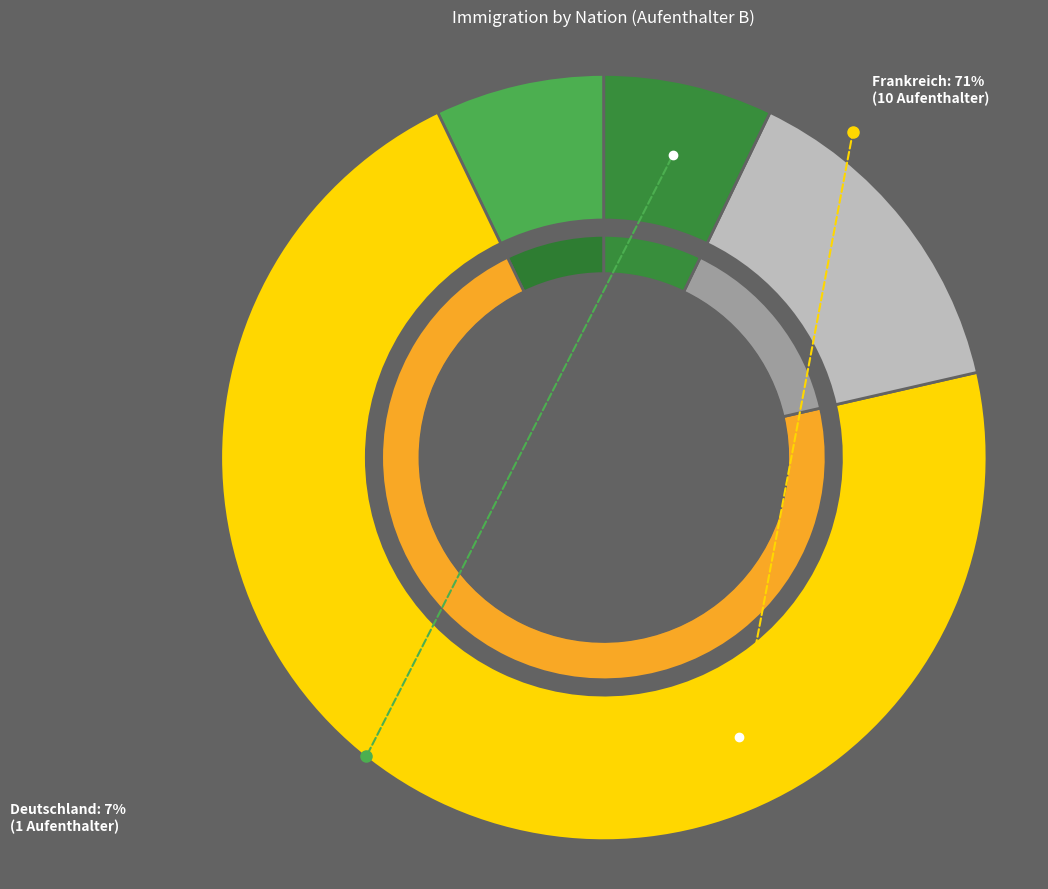

How many slices are in this pie chart?

4